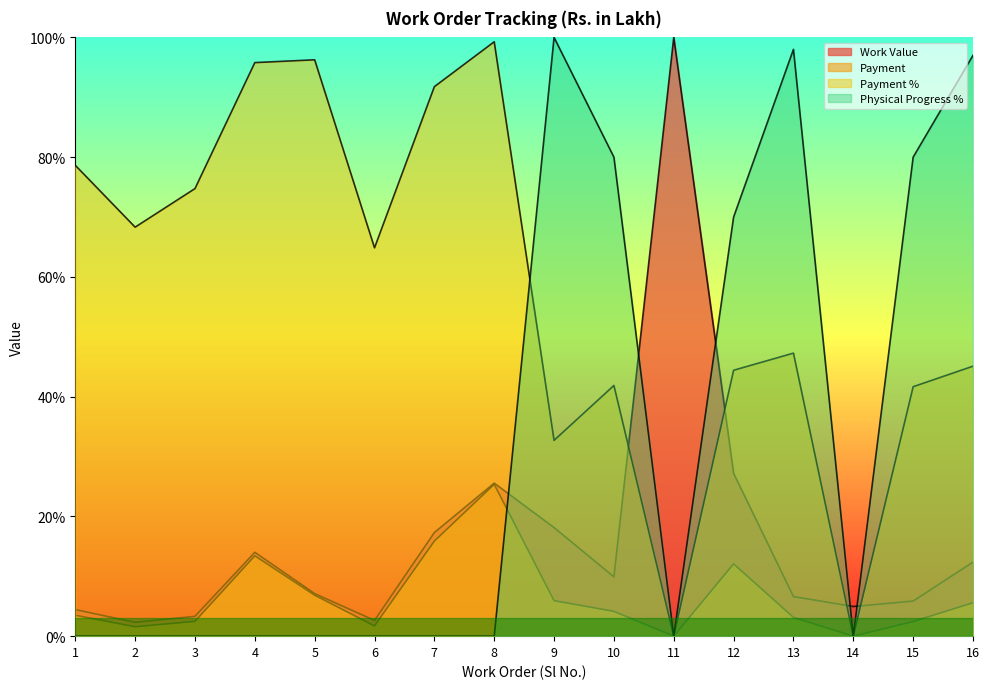

Is it true that Work Value equals 2.6 at 6?

True